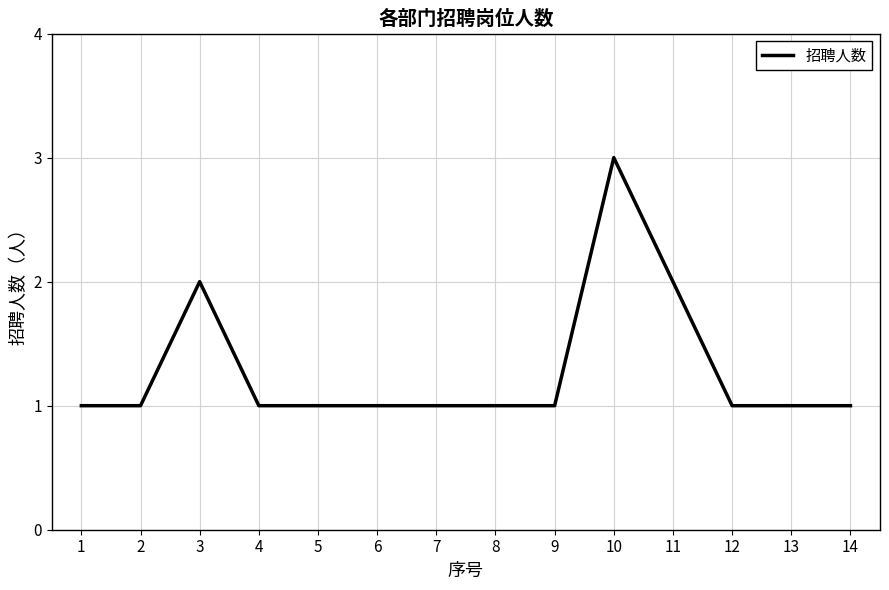

How many lines are shown in the chart?

1